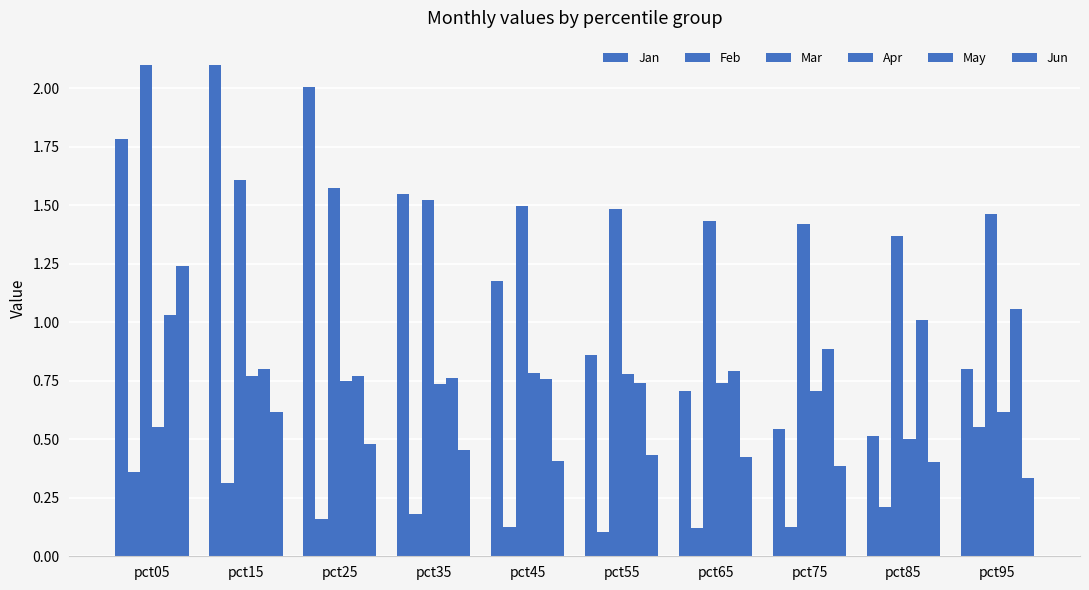

At how many categories does at least one series exceed 1?

10